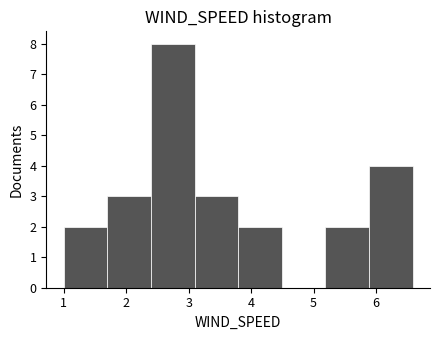

What is the height of the bar covering 1.0 to 1.7 on the x-axis? Neither the bar edges nor the heights are printed on the chart, so give them approximately, as read against the axes.

2